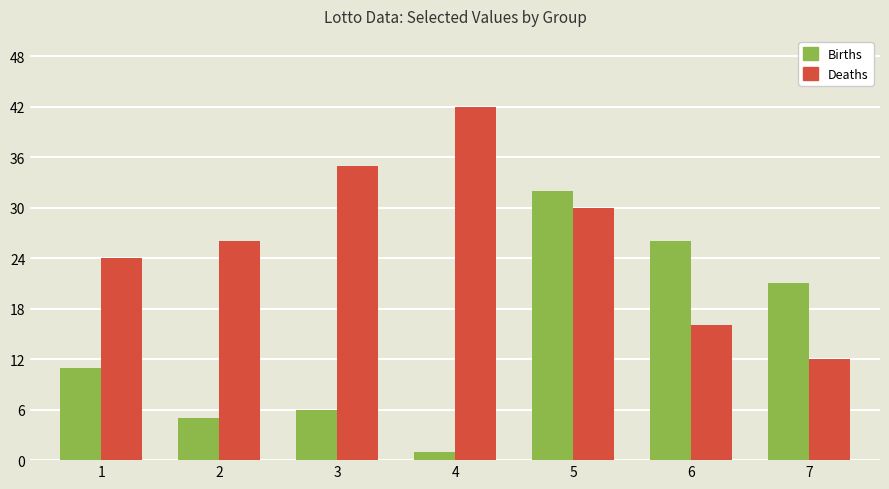

Between 3 and 7, which series saw the biggest shift?

Deaths